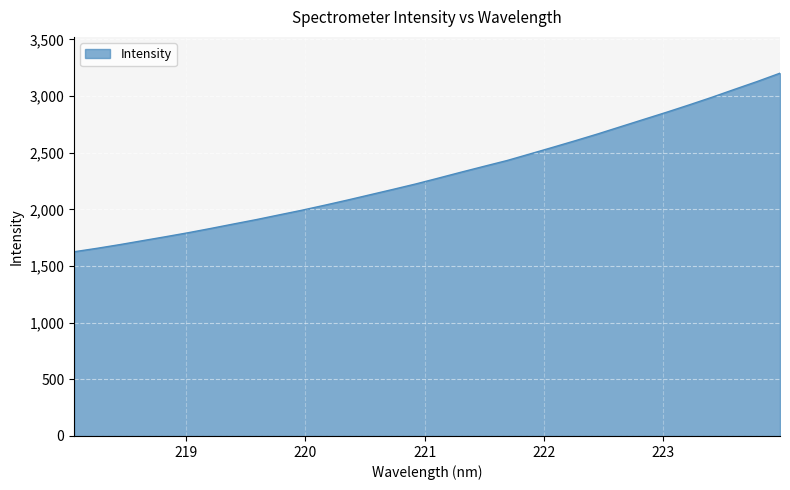

What is the difference between the maximum and second lowest values?

1545.6